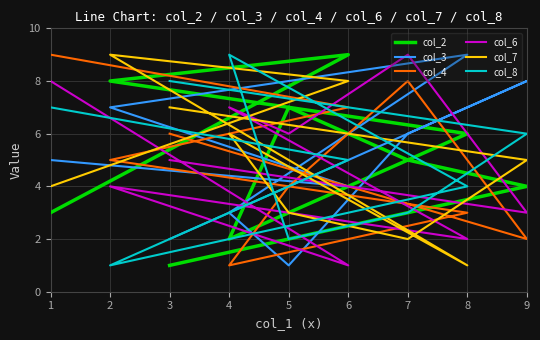

Count the number of data series in this chart.

6